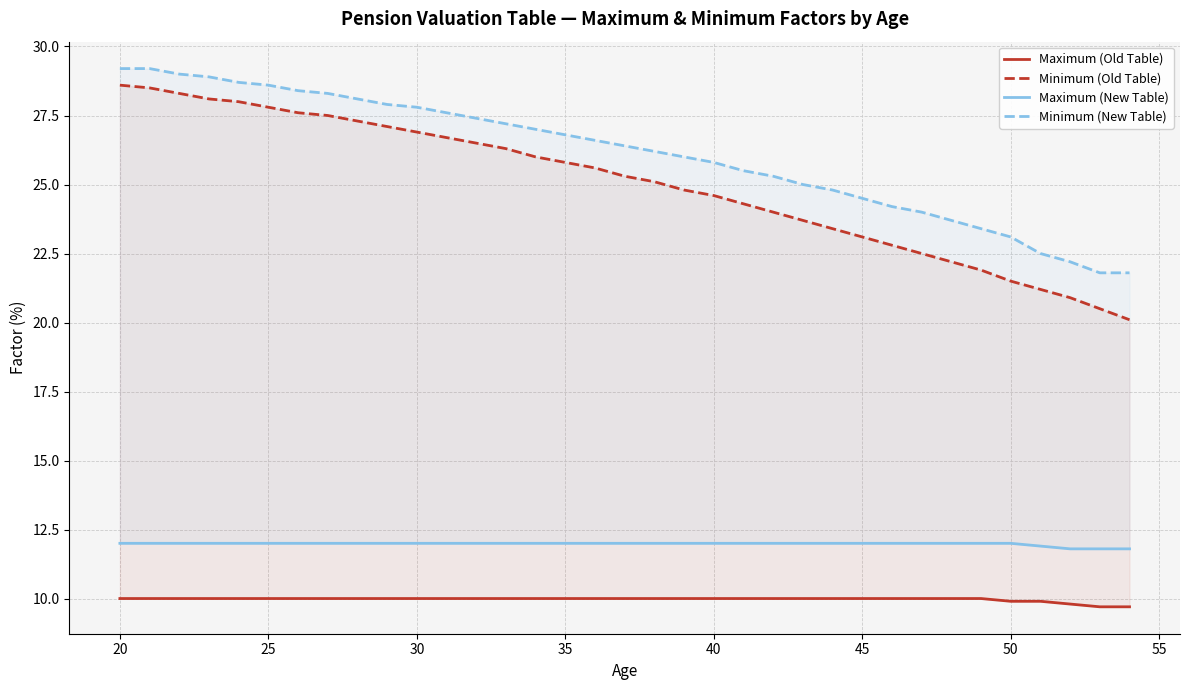

Is this an area chart (filled region under the line)?

No